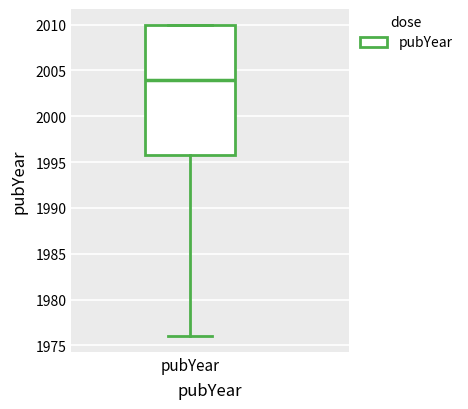

Where does the lower whisker of the box for pubYear end on the y-axis? The values are not printed on the chart, so give them approximately, as read against the axis.

1976